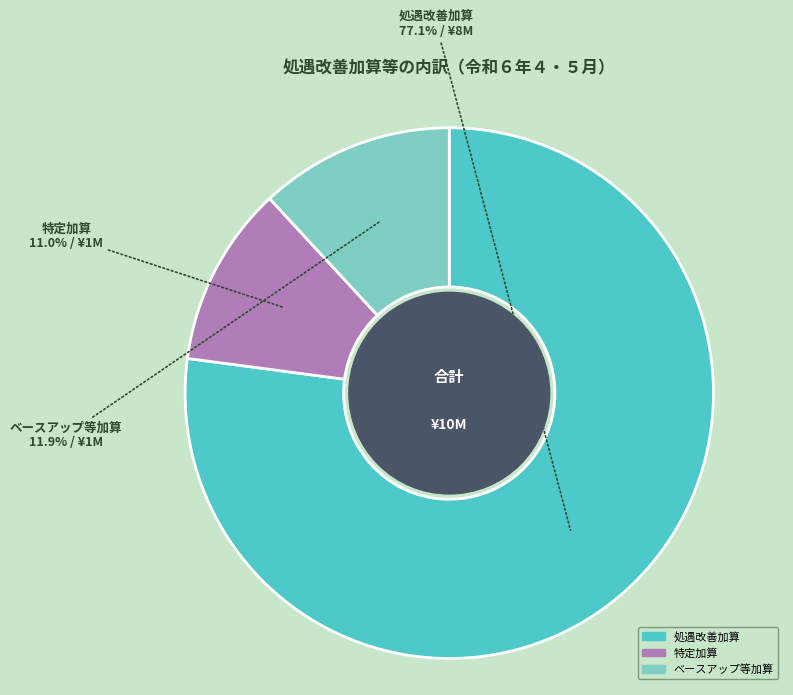

To the nearest percent, what is the difference between the largest and smallest slice percentages?

66%